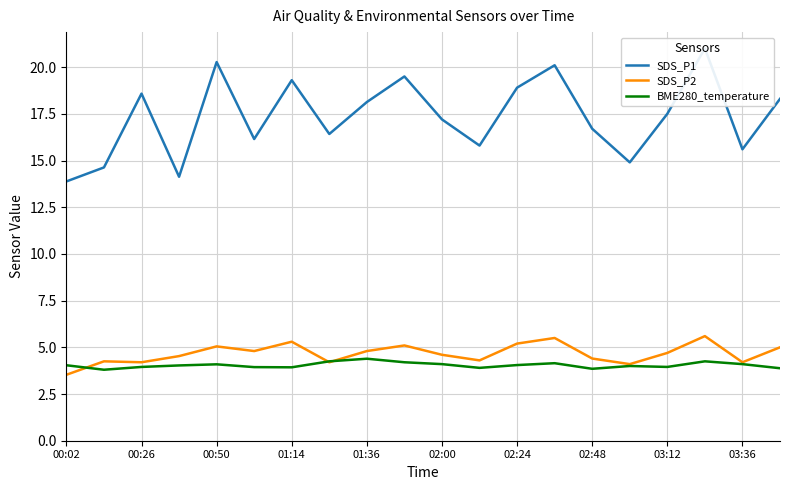

What is the lowest value of the SDS_P2 series?

3.5